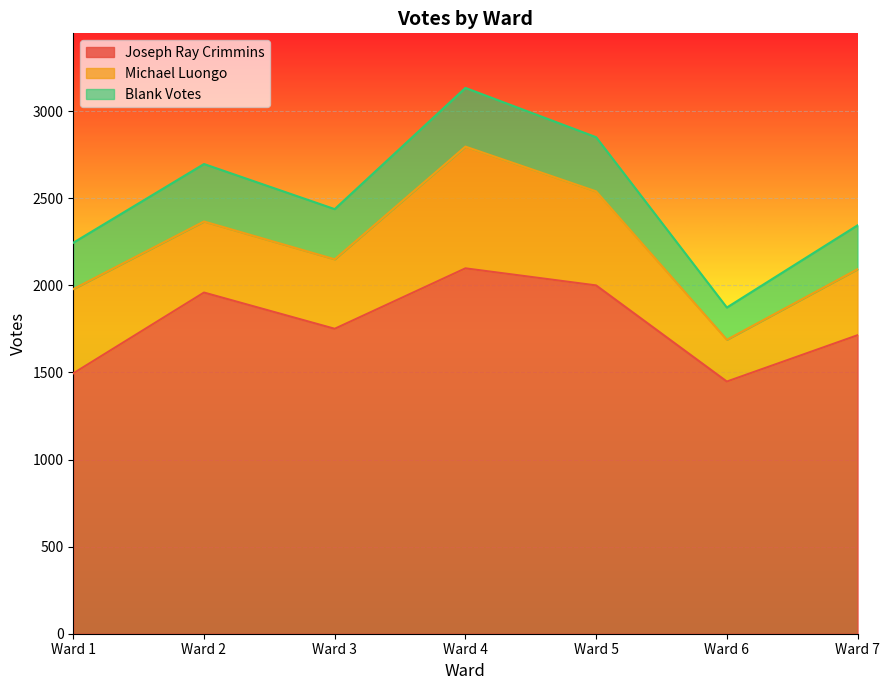

How many data points in Blank Votes are above 288?

3